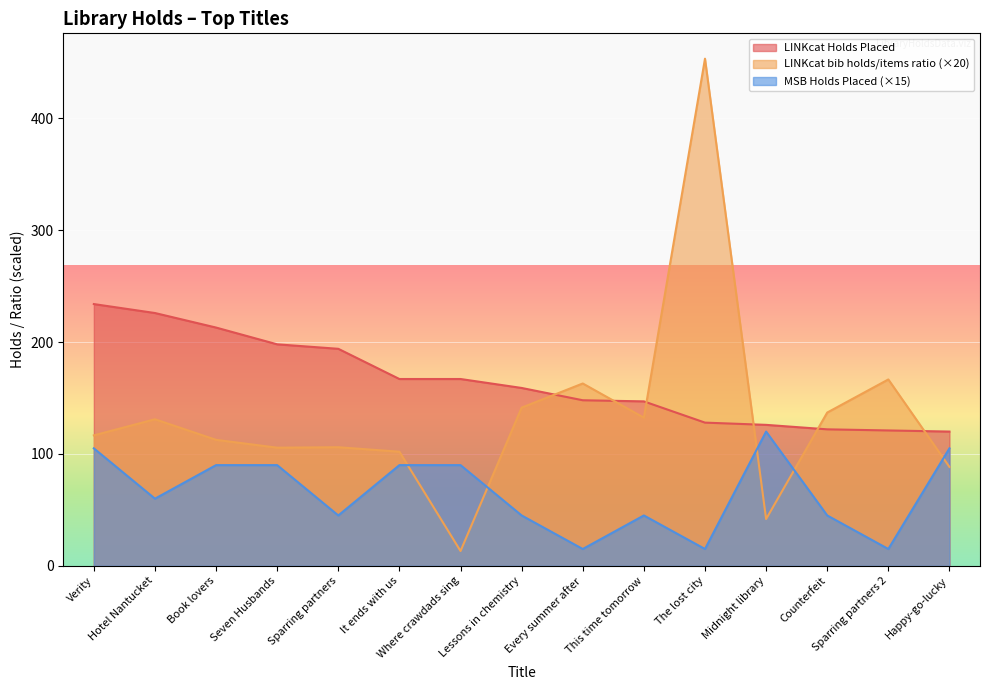

At which category does LINKcat bib holds/items ratio reach its first local peak?

Hotel Nantucket